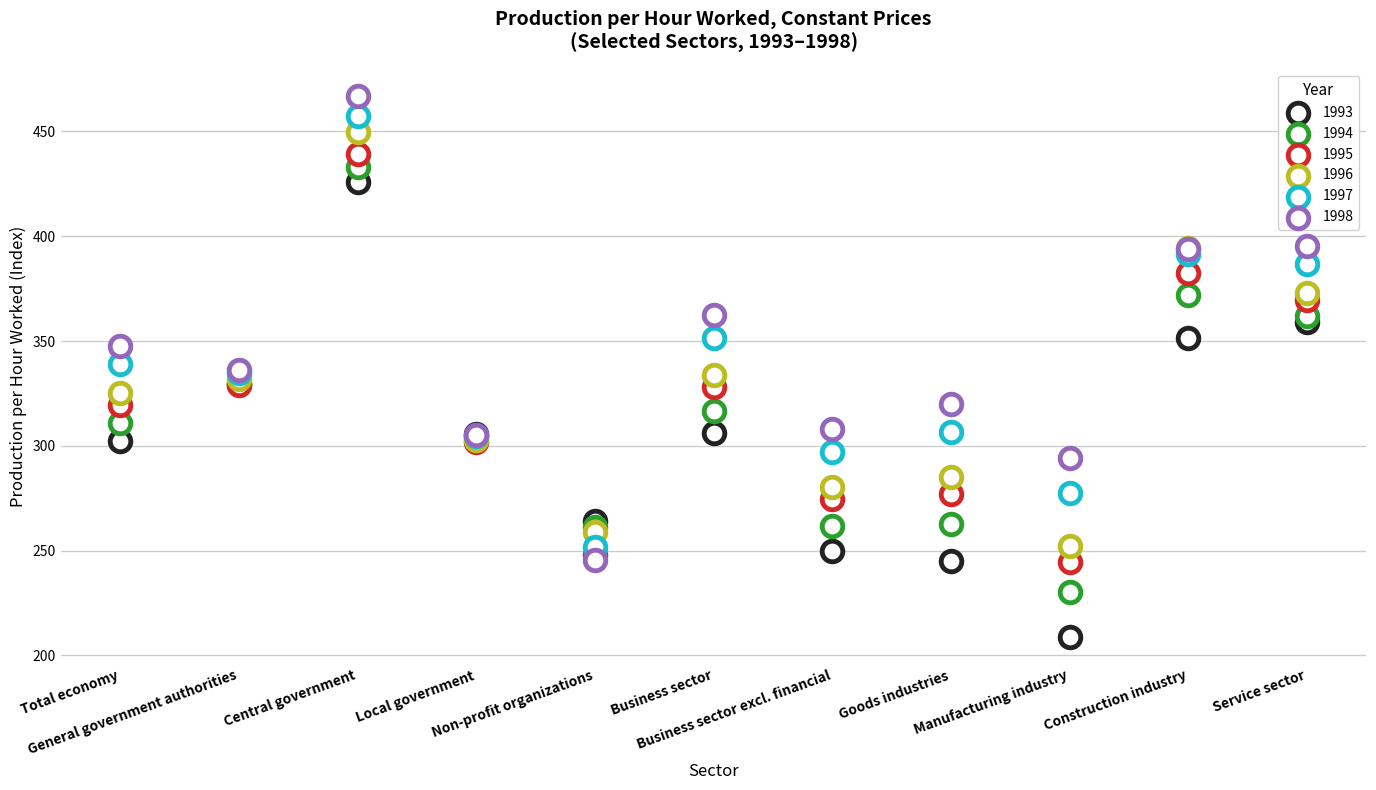

Which series has the largest Y range (max minus min)?

1998